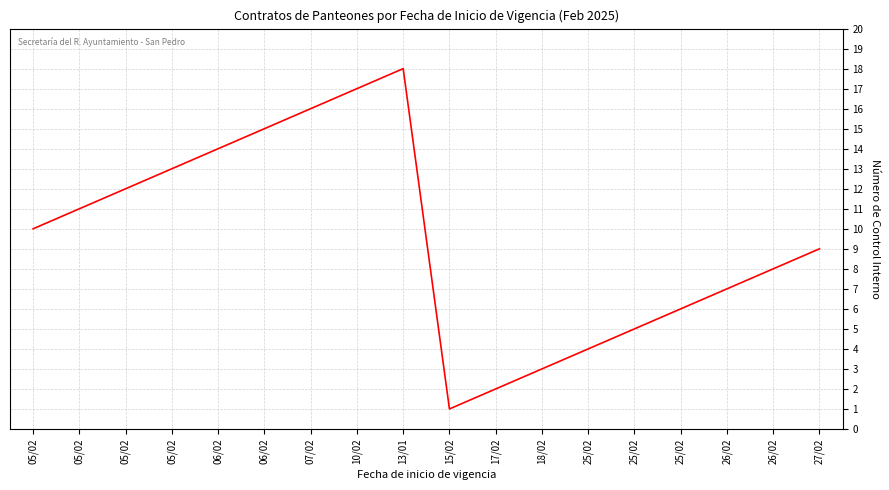

Which category has the highest value across all series?

13/01